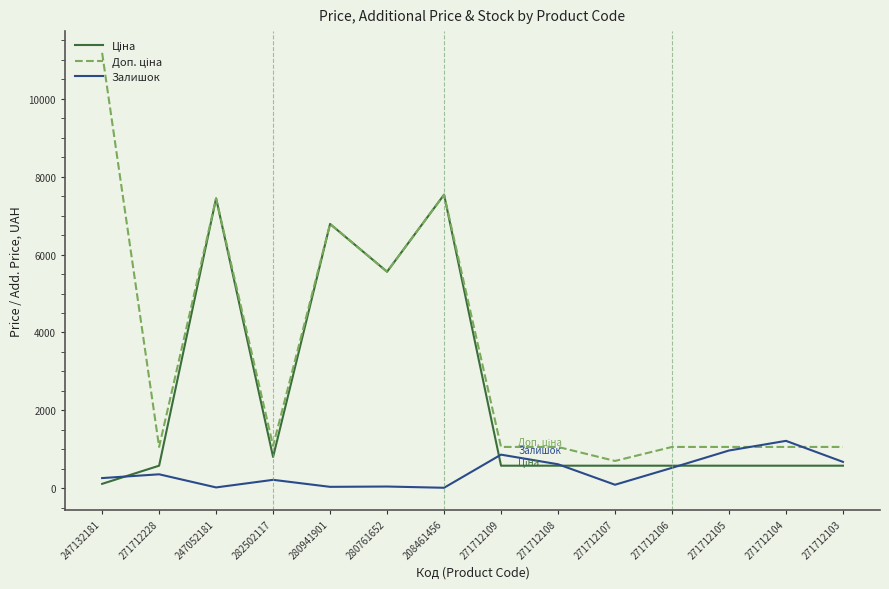

The Залишок series shows 89.0 at 271712107. True or false?

True